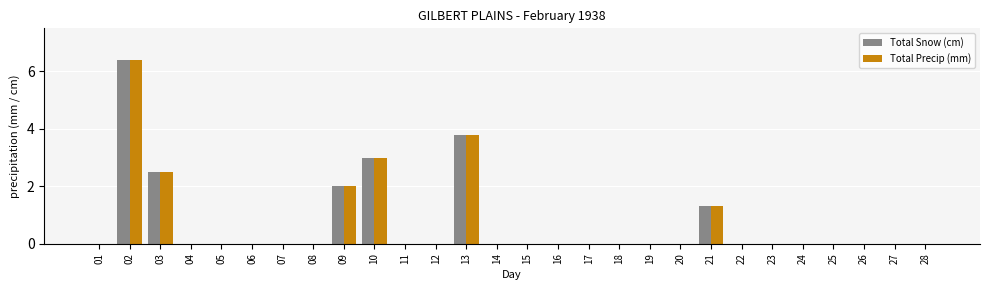

What are all the series names shown in the legend?

Total Snow (cm), Total Precip (mm)